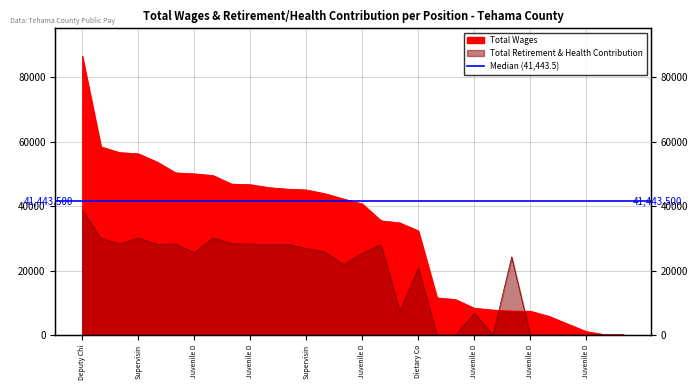

How many values in the Total Retirement & Health Contribution series exceed 25509?

14